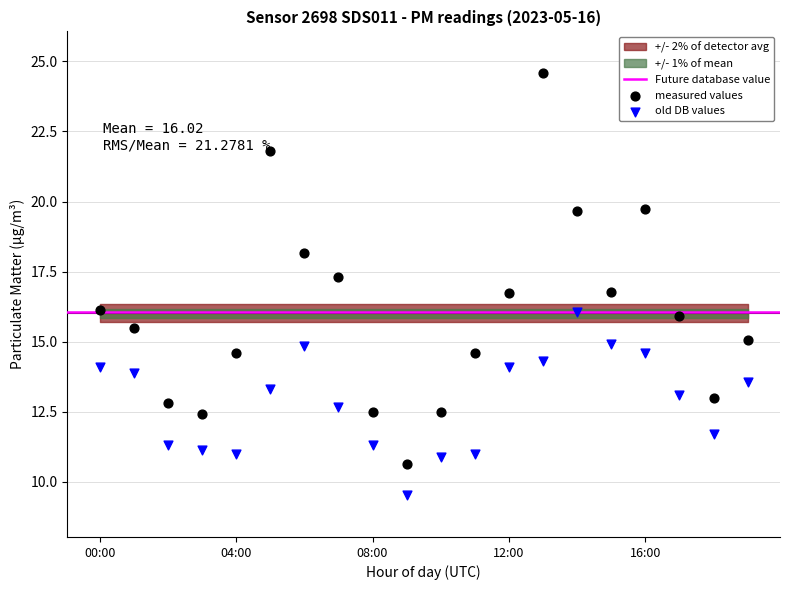

At which category is the sum across all series the highest?

13:00